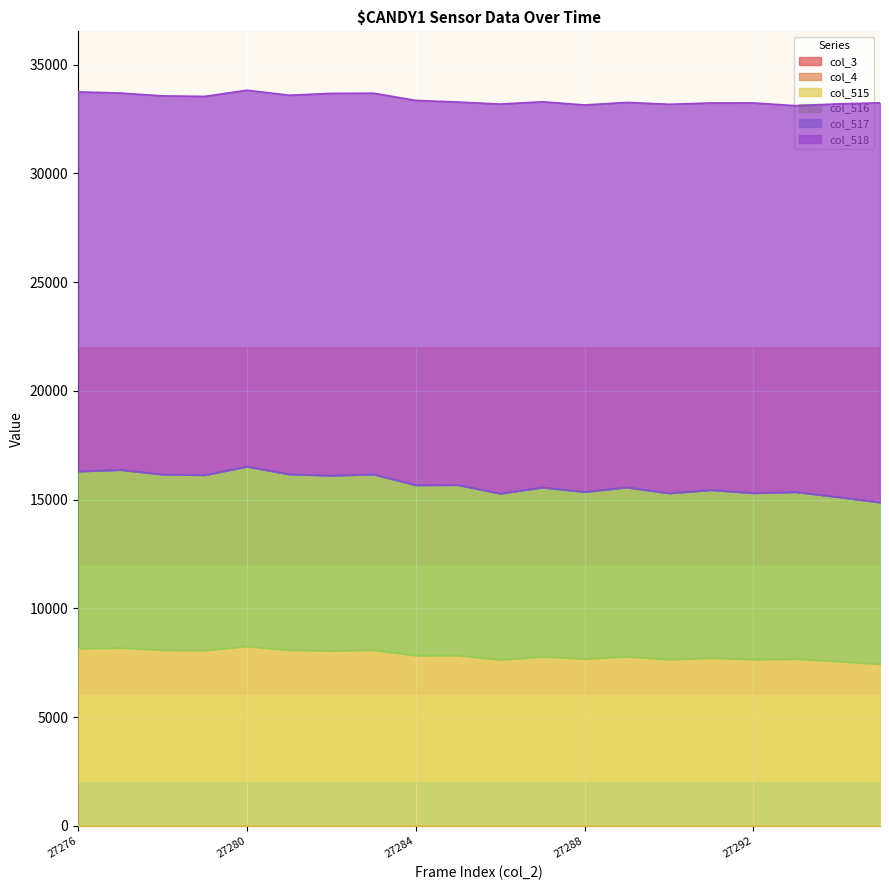

What is the maximum value shown in the chart?

18369